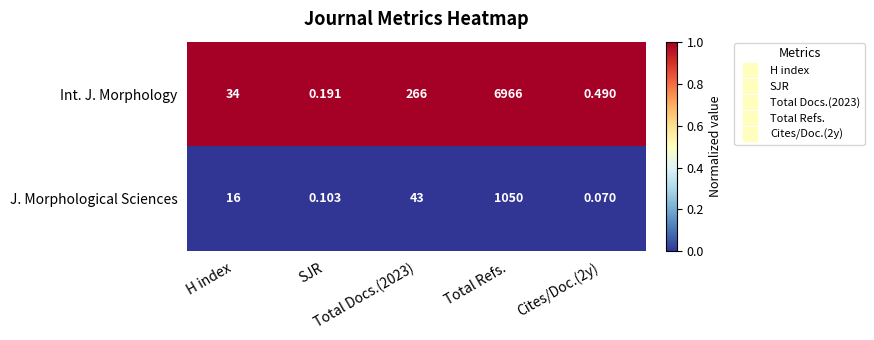

List the series in order of their peak value, highest first.

Int. J. Morphology, J. Morphological Sciences